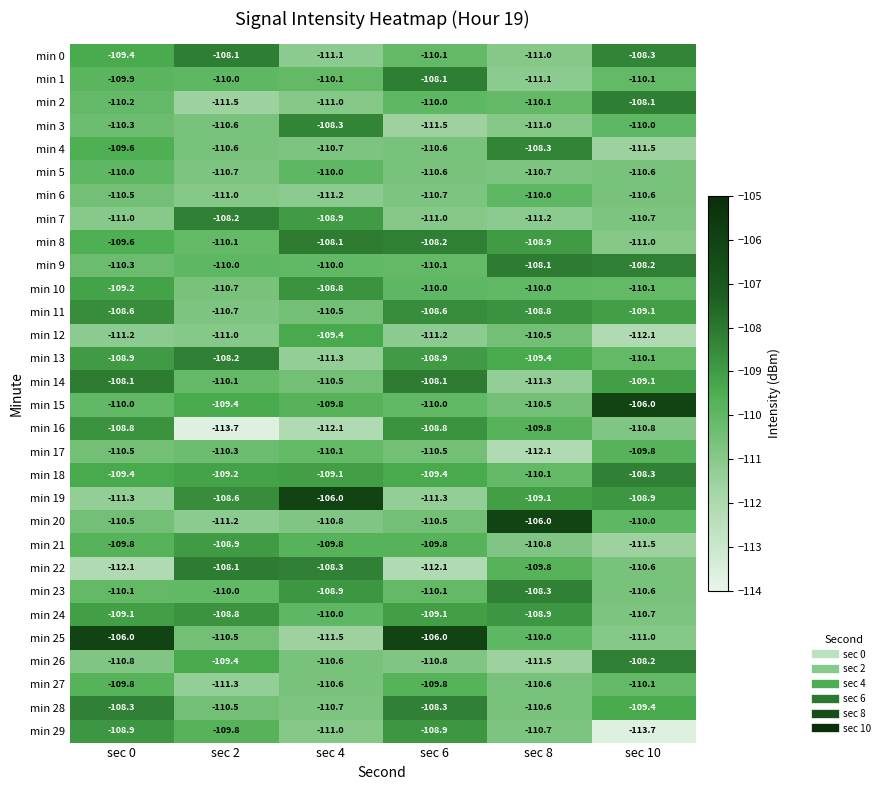

What is the total value across all series at sec 2?

-3301.2